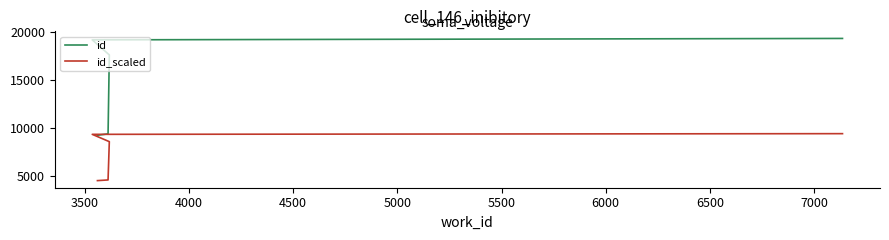

True or false: id_scaled has more than 2 points higher than both neighbors.

False